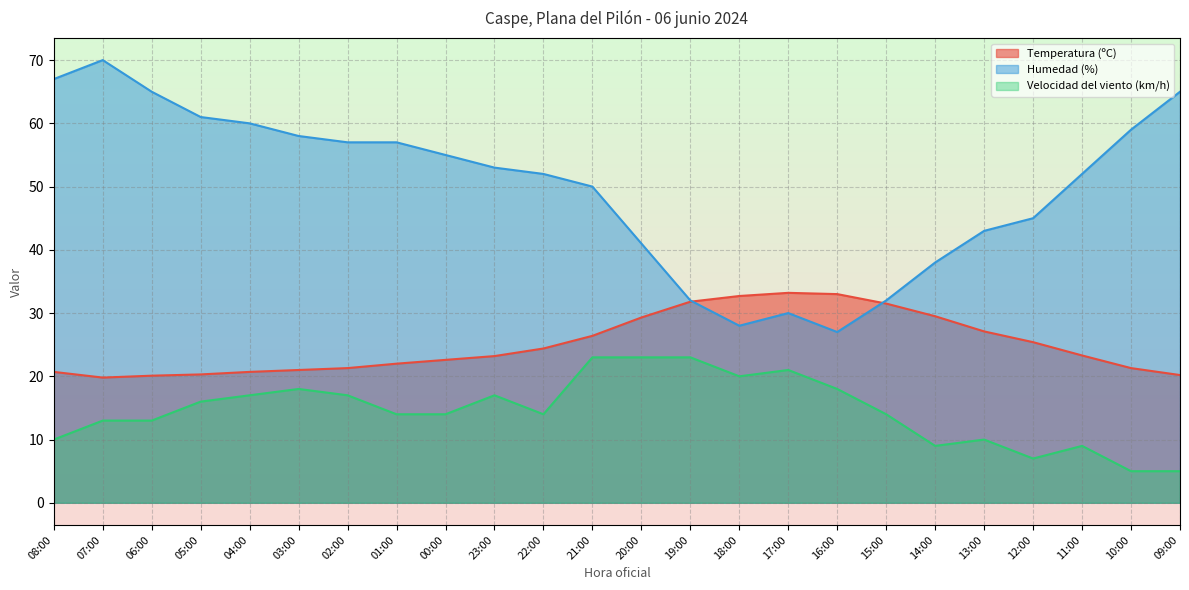

List the labels in order of Temperatura (ºC) value, smallest first.

07:00, 06:00, 09:00, 05:00, 08:00, 04:00, 03:00, 02:00, 10:00, 01:00, 00:00, 23:00, 11:00, 22:00, 12:00, 21:00, 13:00, 20:00, 14:00, 15:00, 19:00, 18:00, 16:00, 17:00